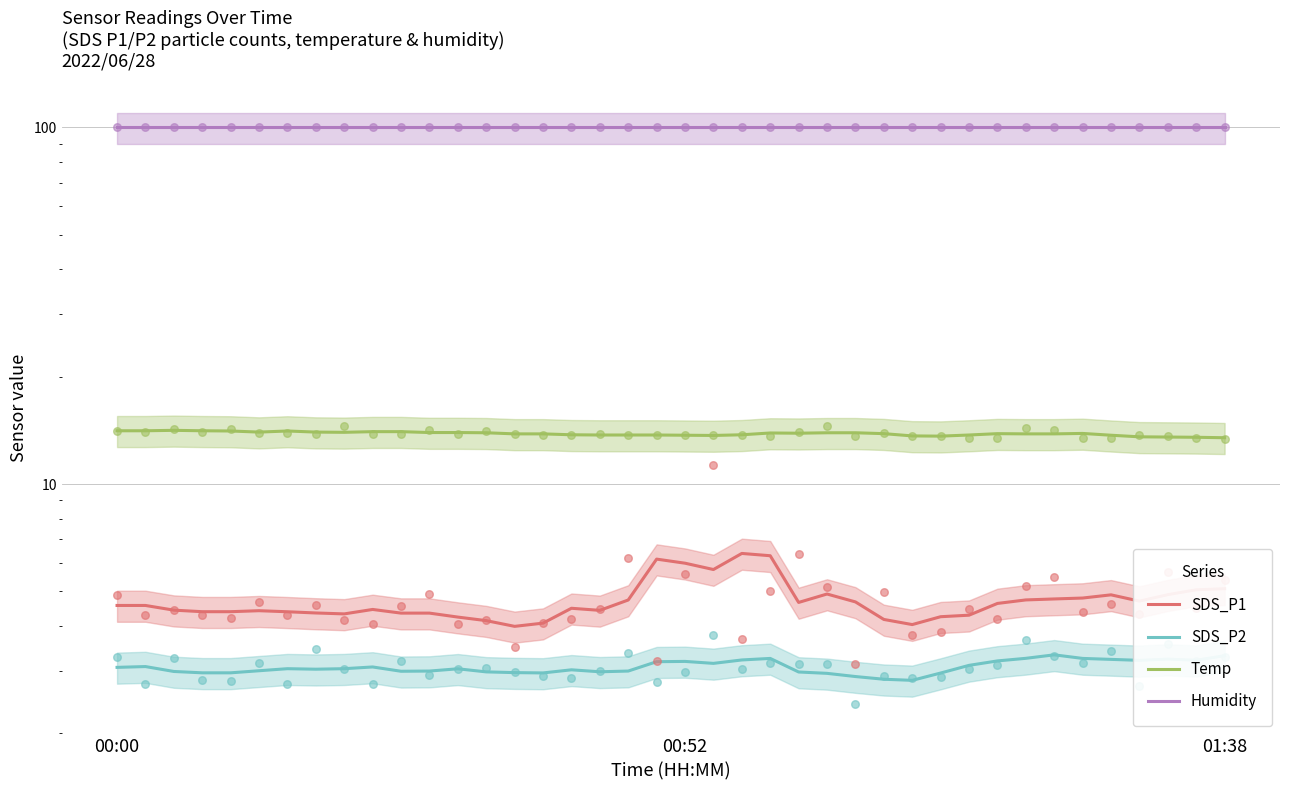

Which series has the largest total across all categories?

Humidity